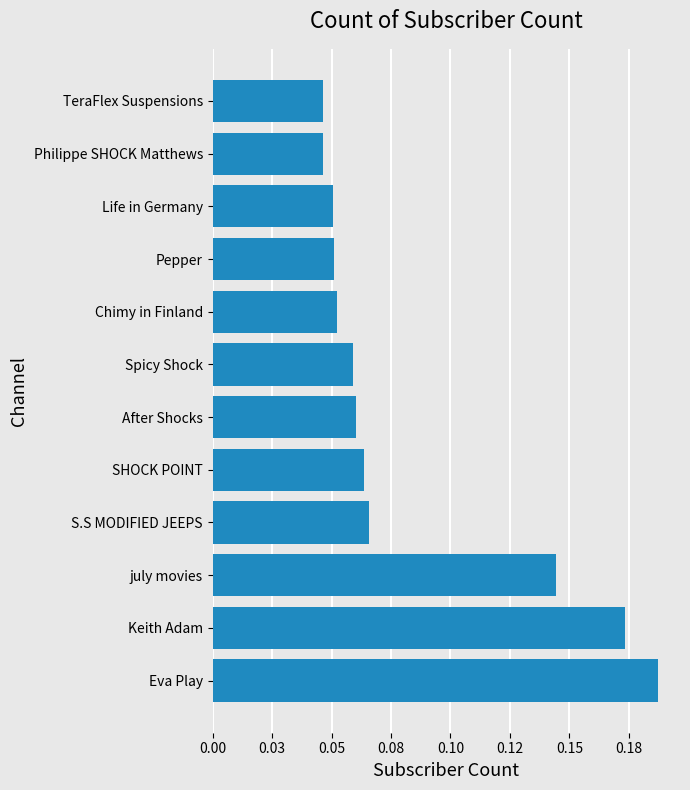

Does the chart contain any negative values?

No